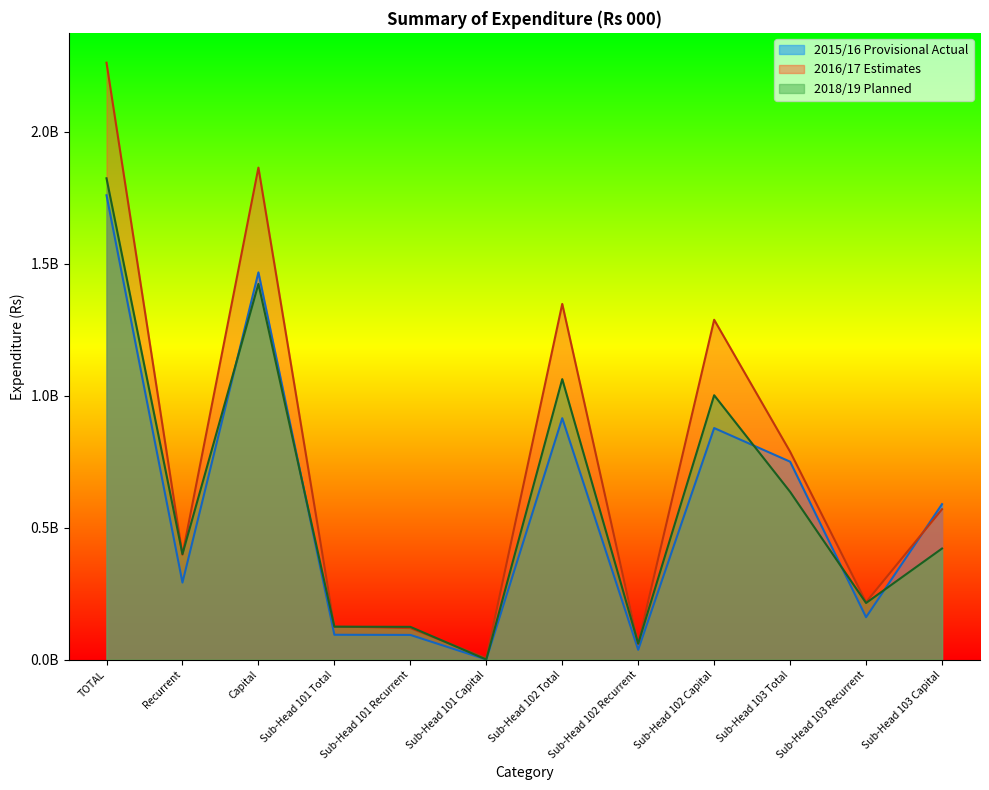

True or false: 2016/17 Estimates has a value of 788000000.0 at Sub-Head 103 Total.

True